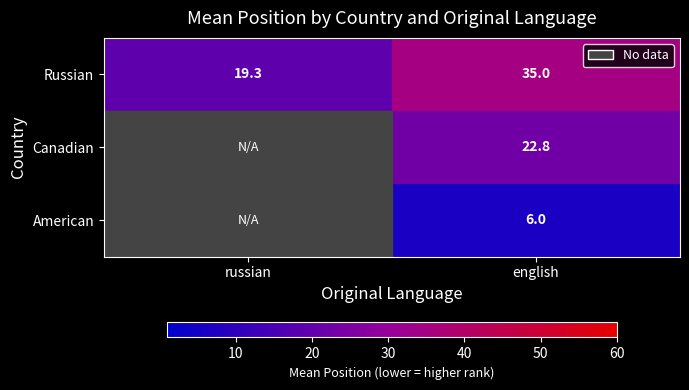

What is the smallest value displayed?

6.0